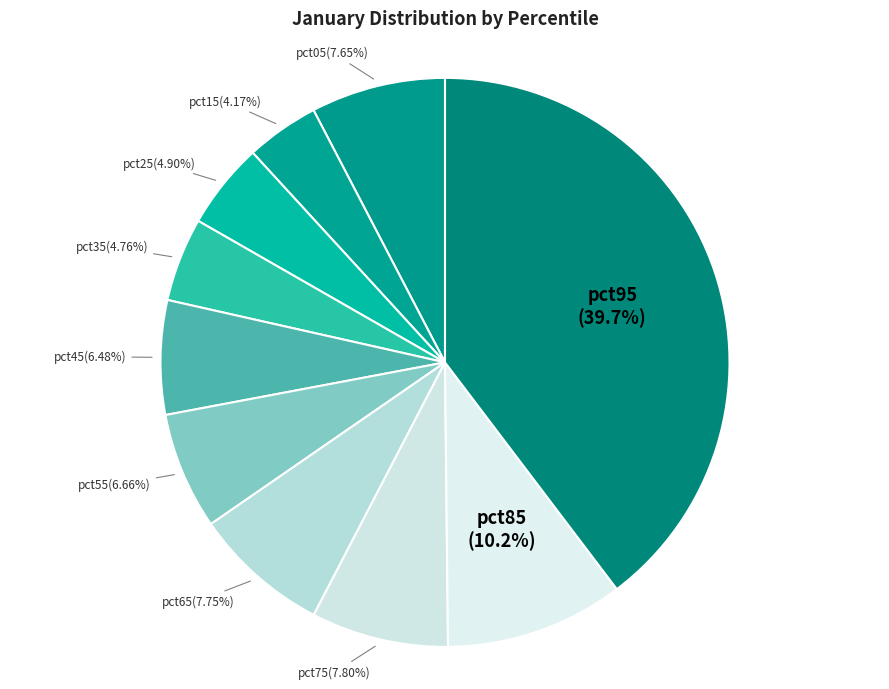

Which category has the smallest portion of the pie?

pct15